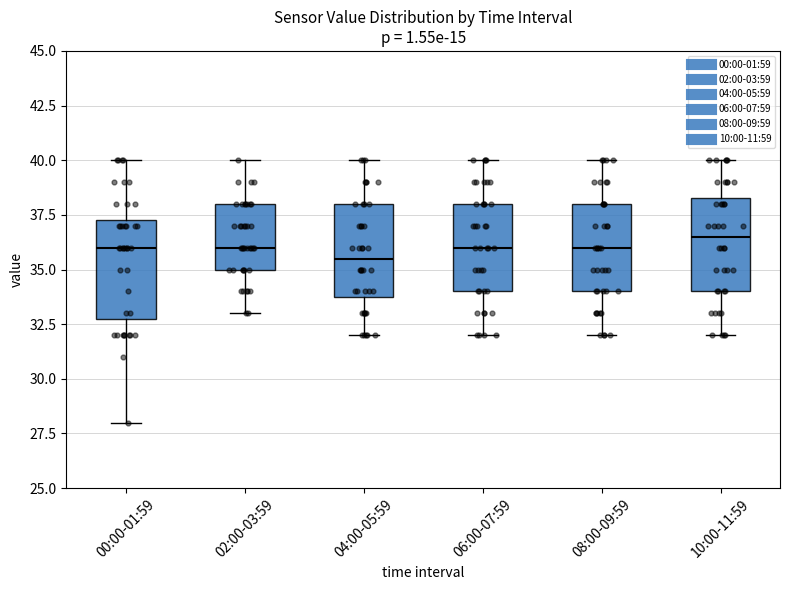

Where does the median line of the box for 00:00-01:59 sit on the y-axis? The values are not printed on the chart, so give them approximately, as read against the axis.

36.0